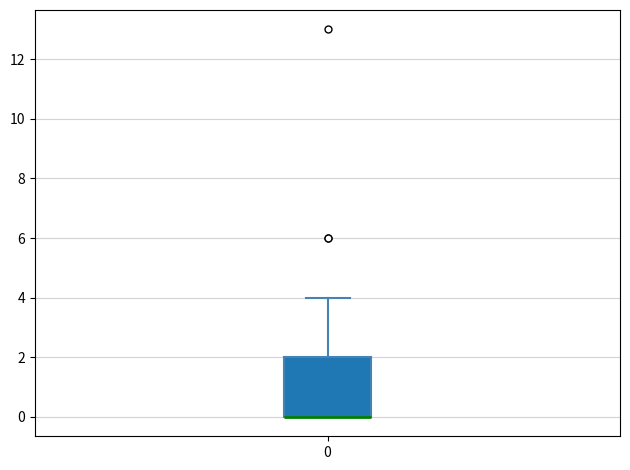

Read this box plot against the y-axis: the position of the median line, the range covered by the box, and the ends of both whiskers. The values are not printed on the chart, so give them approximately, as read against the axis.

median 0 (drawn on the box's lower edge), box 0 to 2, whiskers 0 to 4